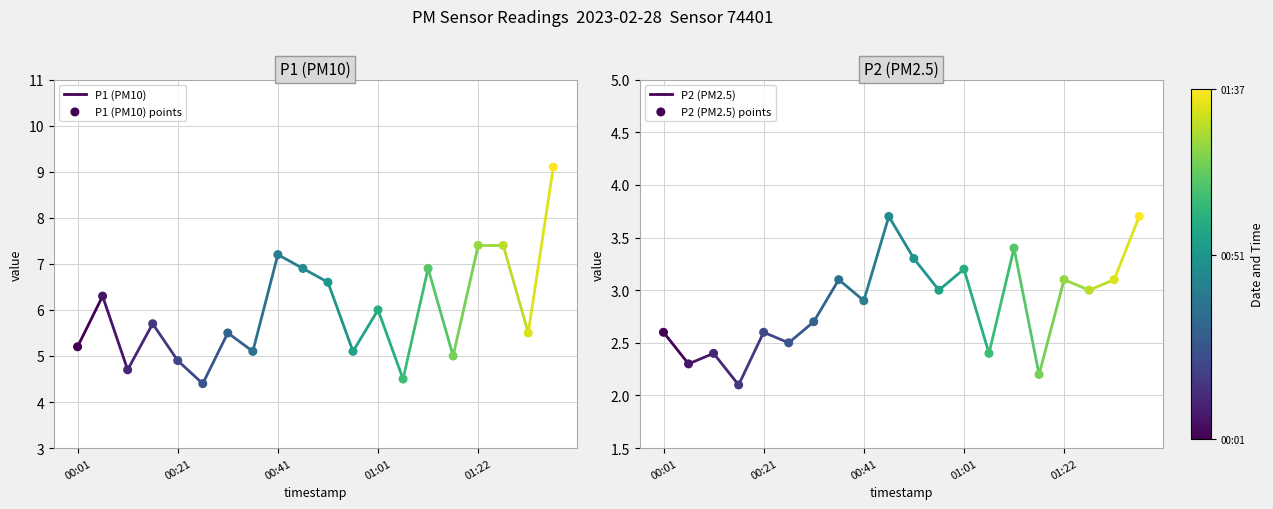

What are all the series names shown in the legend?

P1, P2